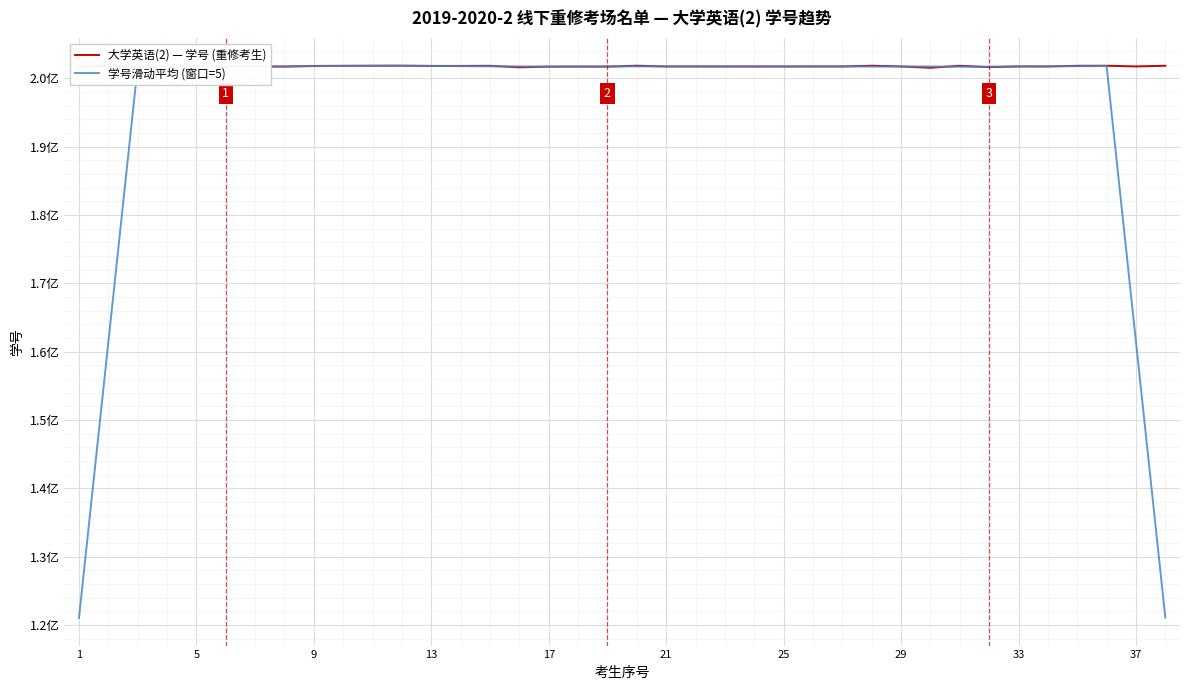

True or false: 学号滑动平均 (窗口=5) and 大学英语(2) — 学号 (重修考生) intersect in this chart.

True